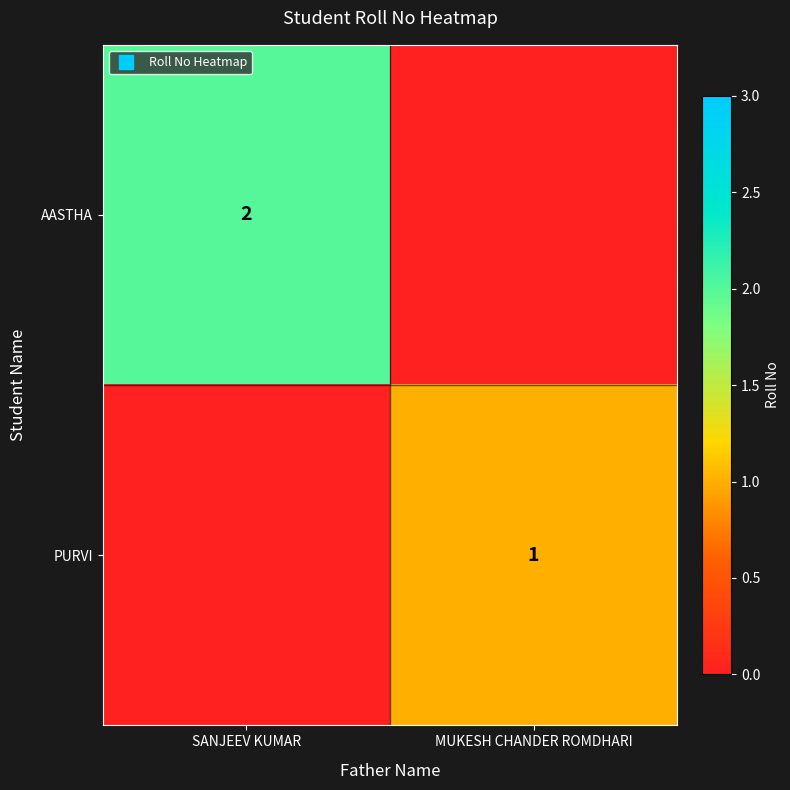

What is the difference between the highest and lowest values at MUKESH CHANDER ROMDHARI?

1